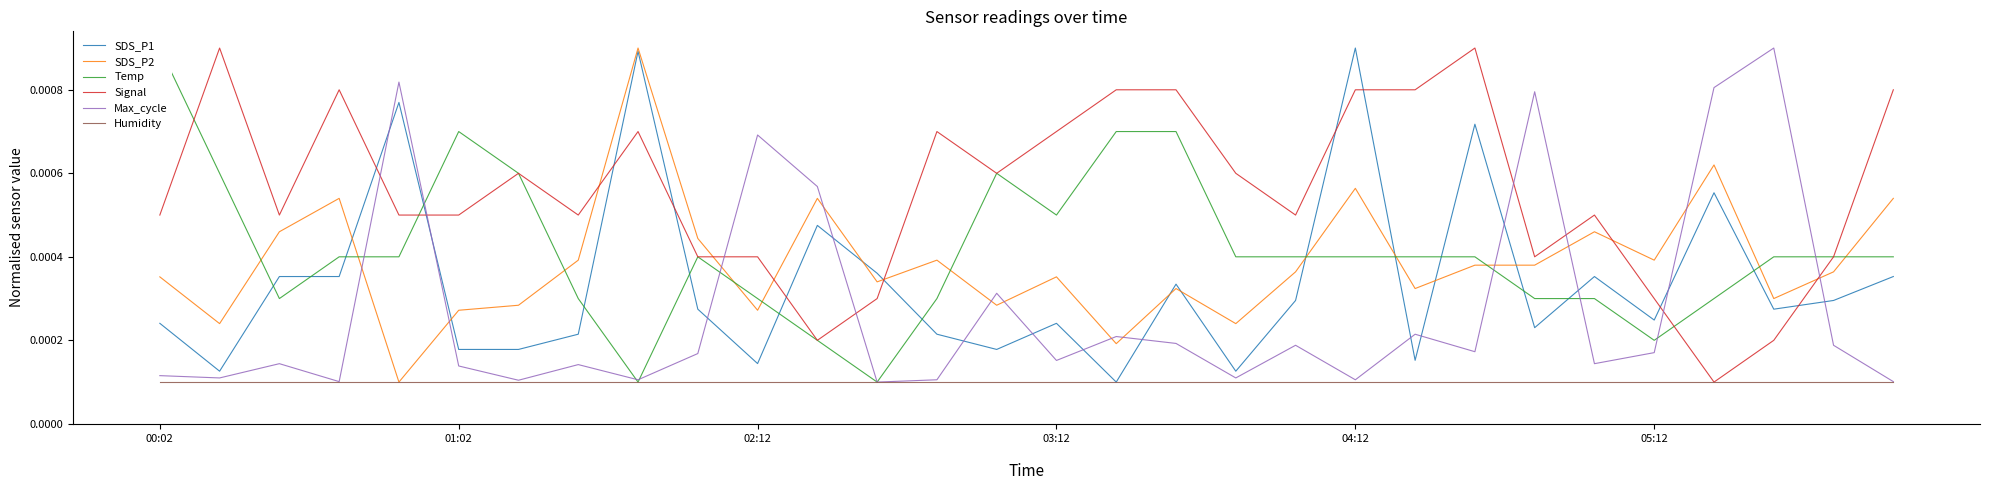

After their last crossing, which series has the higher values: SDS_P2 or Max_cycle?

SDS_P2